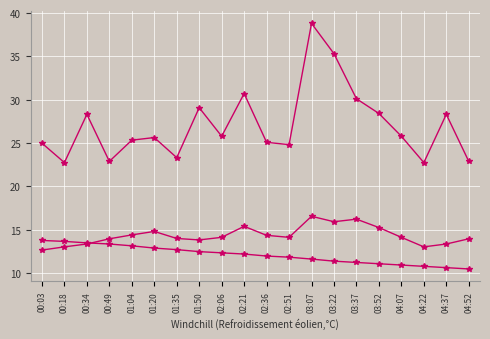

Count the number of data series in this chart.

3